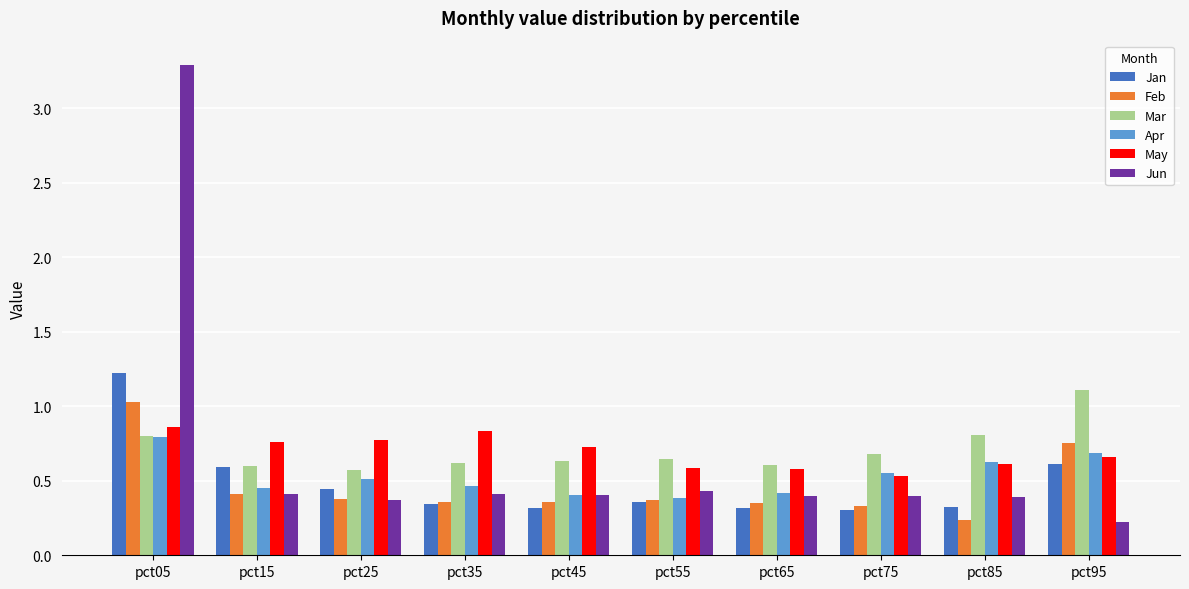

Where is Feb nearest to the value 0?

pct85